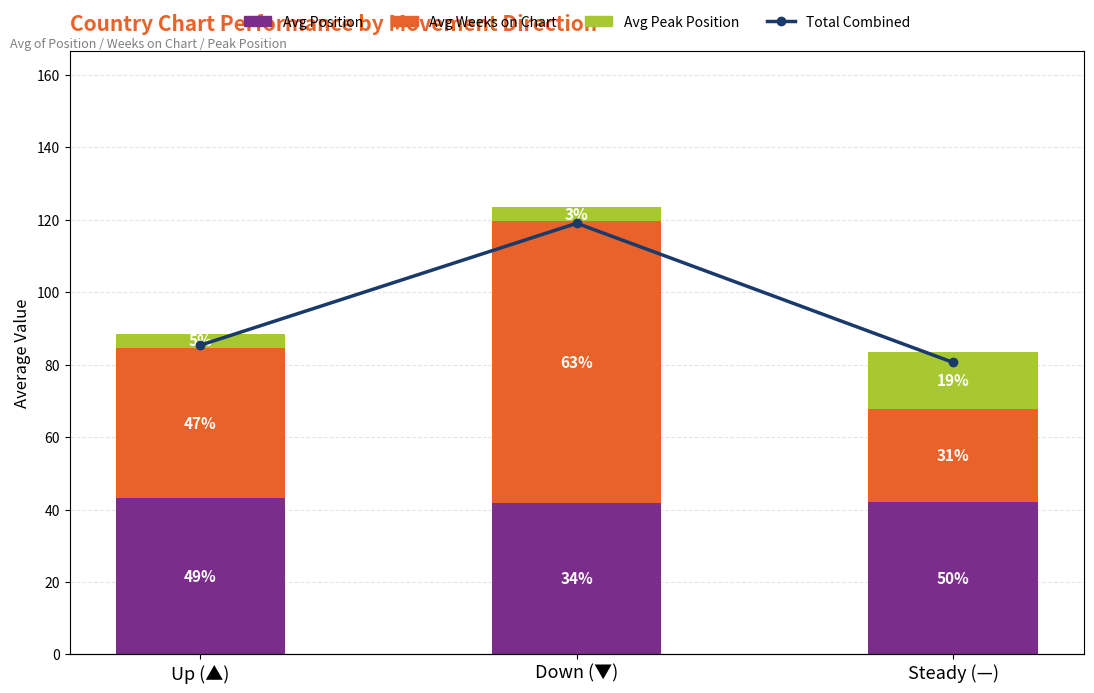

What is the total value across all series at Down (▼)?

247.0